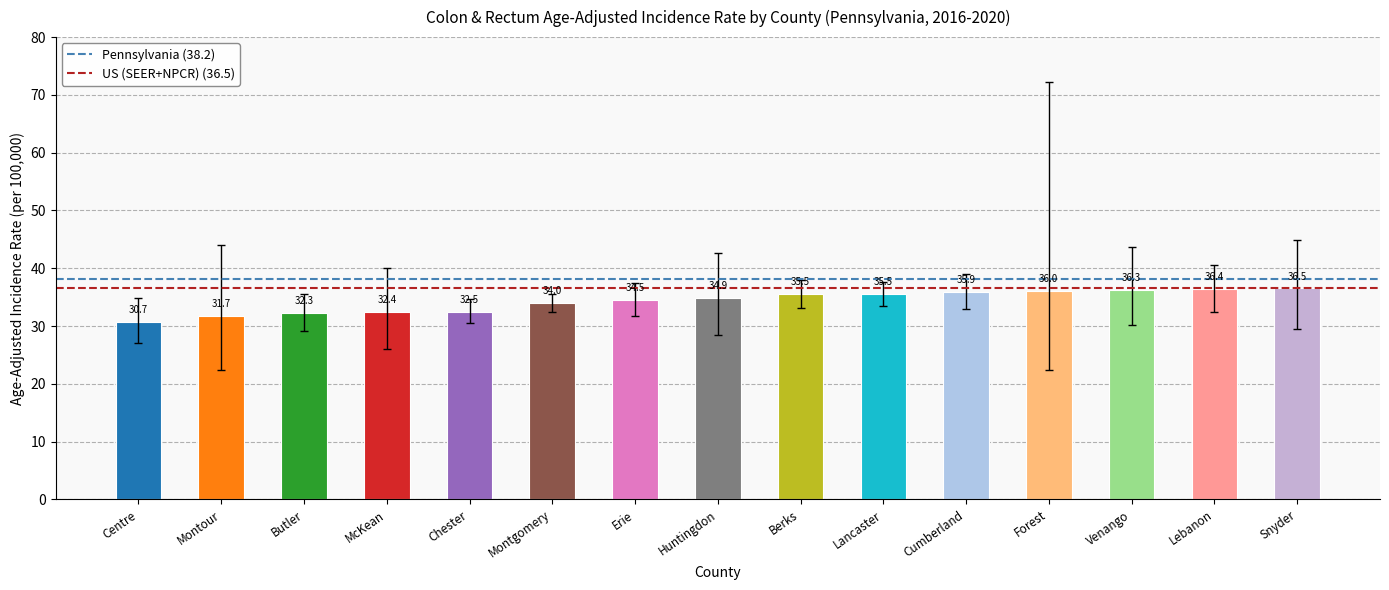

What value does the data have at Cumberland?

35.9